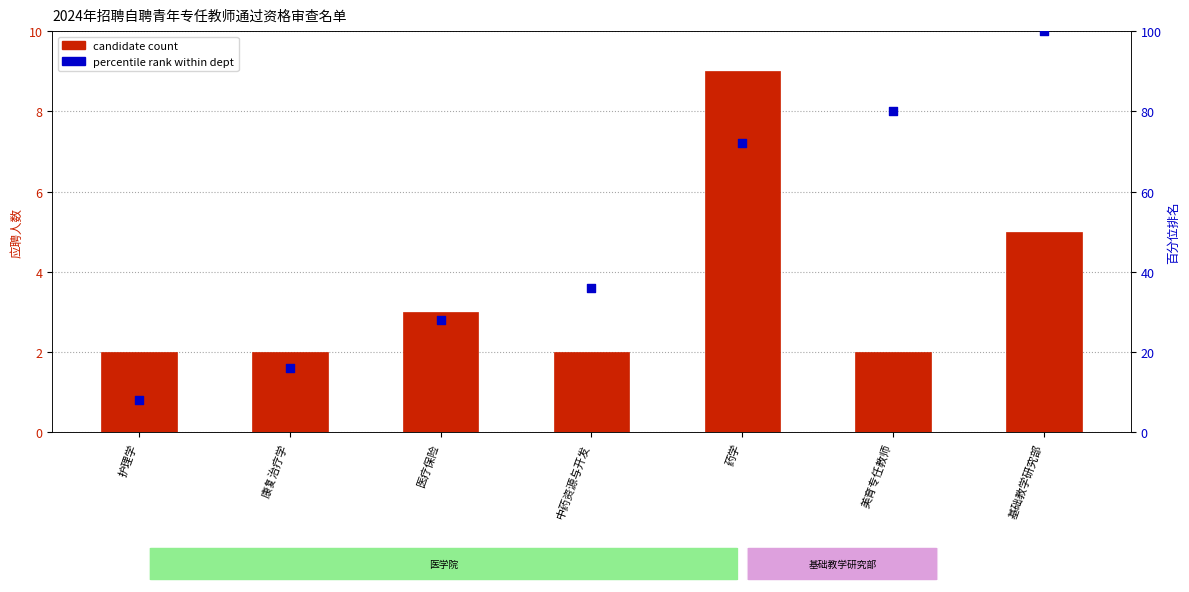

Is the value of percentile rank within dept at 基础教学研究部 greater than the value of candidate count at 康复治疗学?

Yes